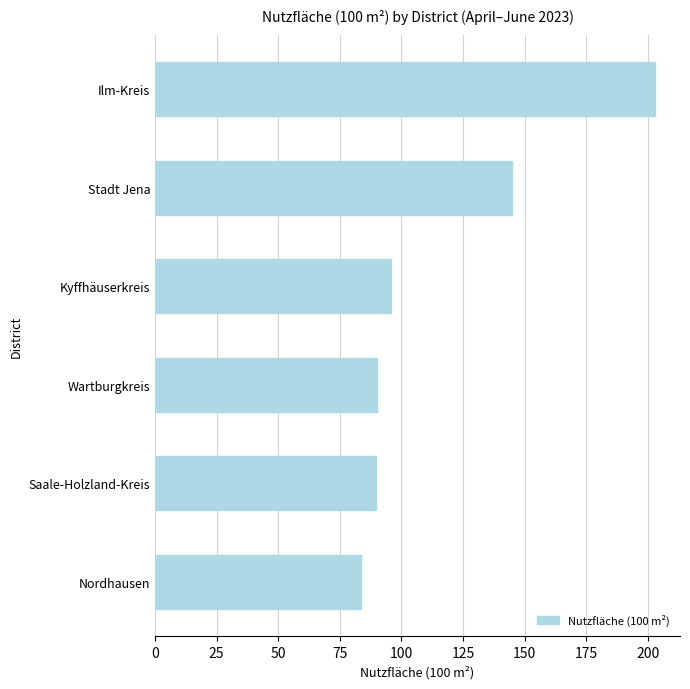

Between Saale-Holzland-Kreis and Nordhausen, which is larger?

Saale-Holzland-Kreis